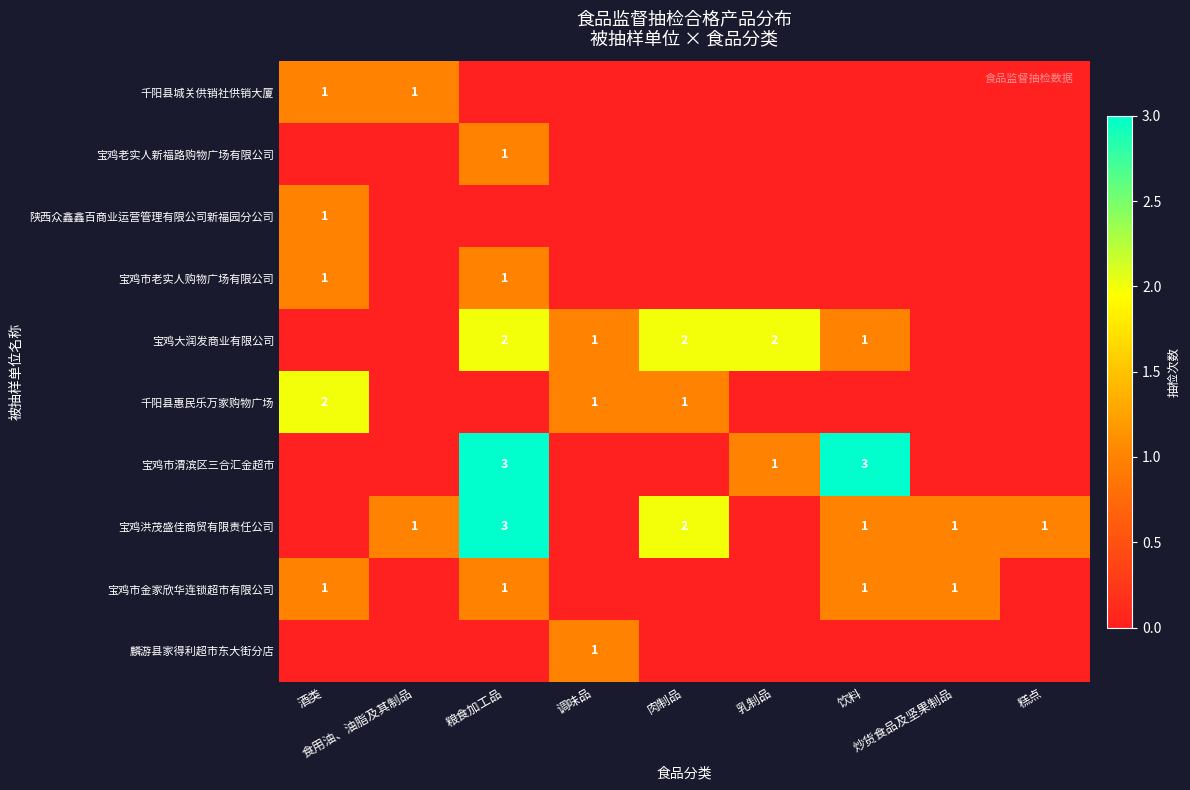

How many series are shown in this chart?

10